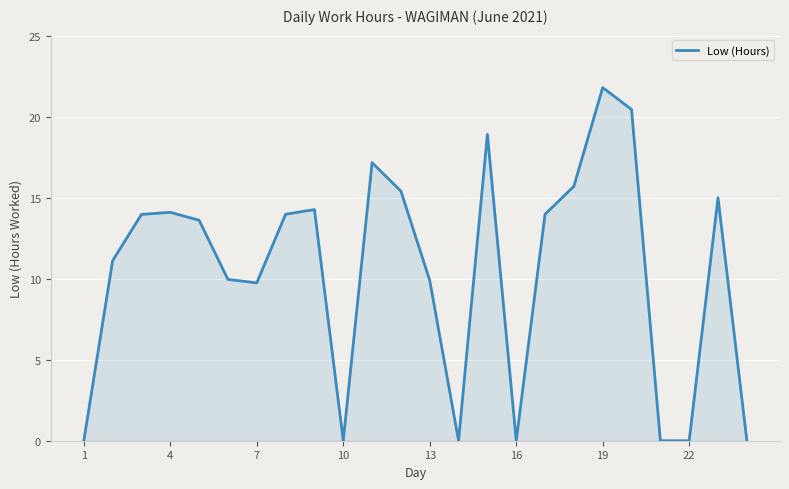

What is the maximum value shown in the chart?

21.8